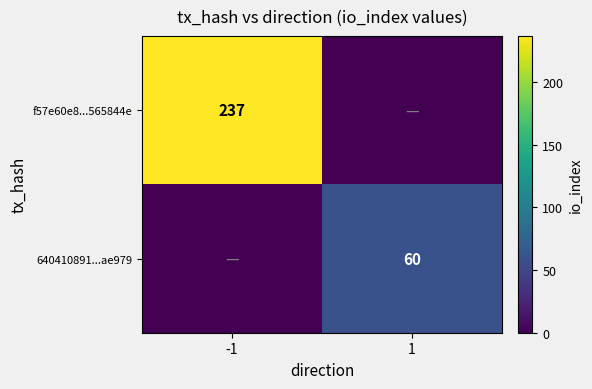

The value of 640410891...ae979 at 1 is 60. True or false?

True